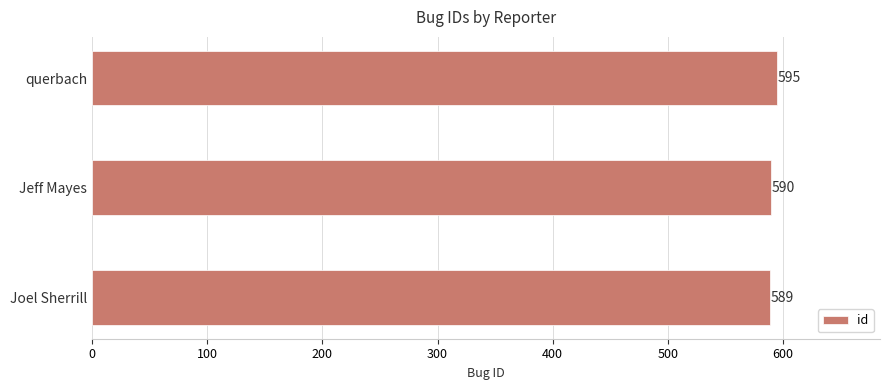

Reading bottom to top, extract all data points from this chart.

Joel Sherrill=589	Jeff Mayes=590	querbach=595